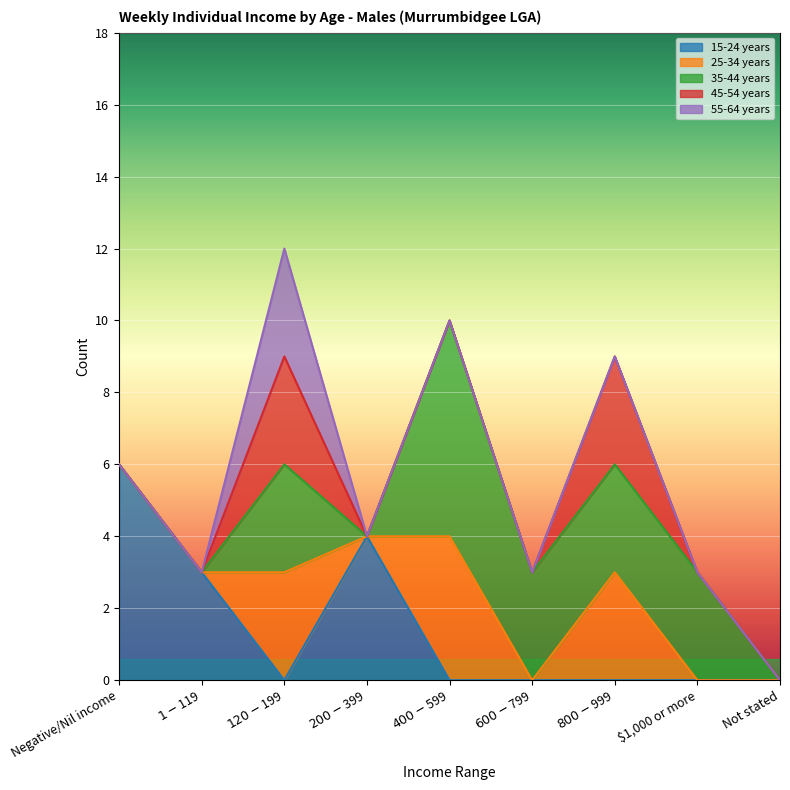

At which label does 15-24 years reach its peak?

Negative/Nil income